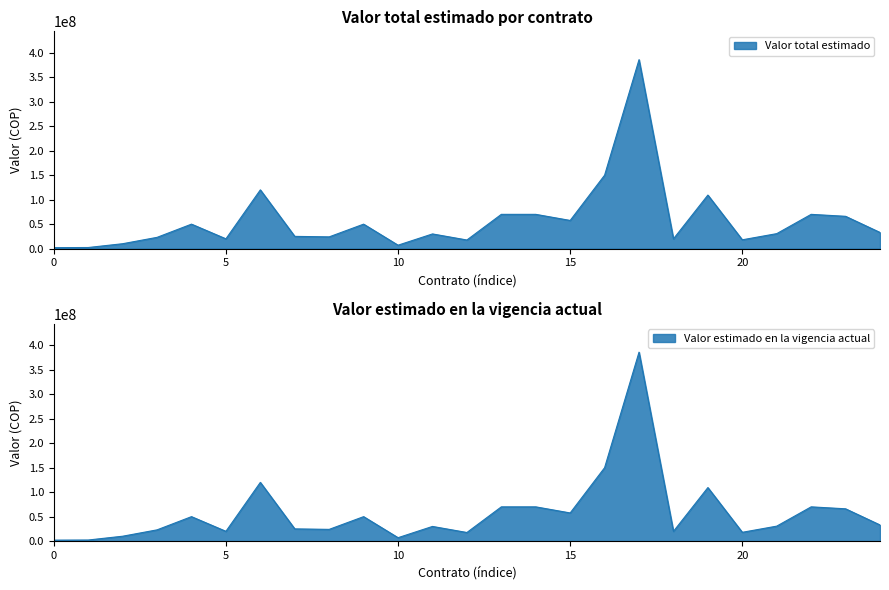

What is the value of the Valor estimado en la vigencia actual point at the 1st from the left?

2000000